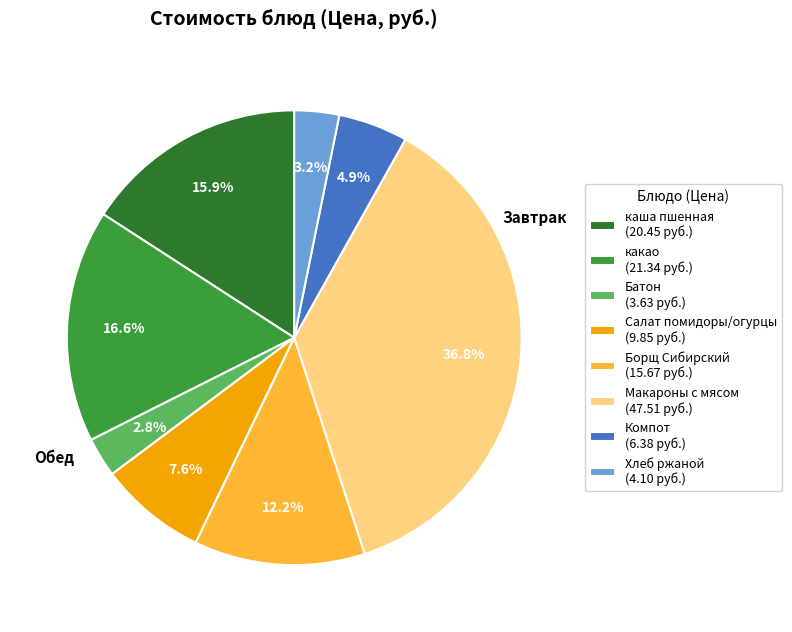

What percentage is NOT represented by Компот (6.38 руб.)?

95.1%